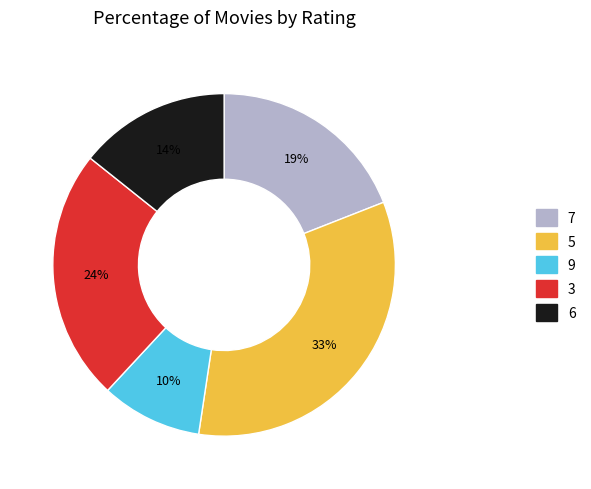

Does 9 represent more than half of the total?

No